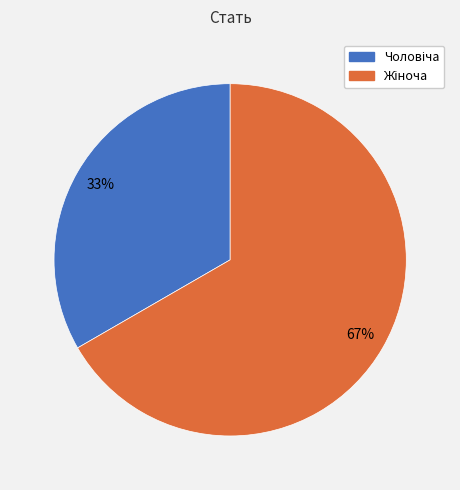

Is there a majority slice in this chart?

Yes